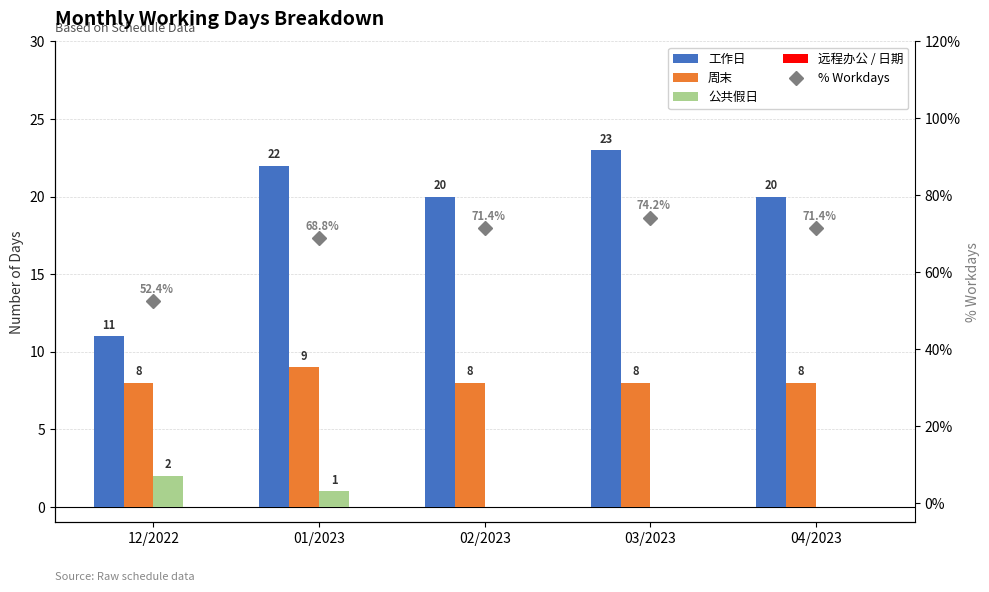

How many data points in 工作日 are less than 20?

1